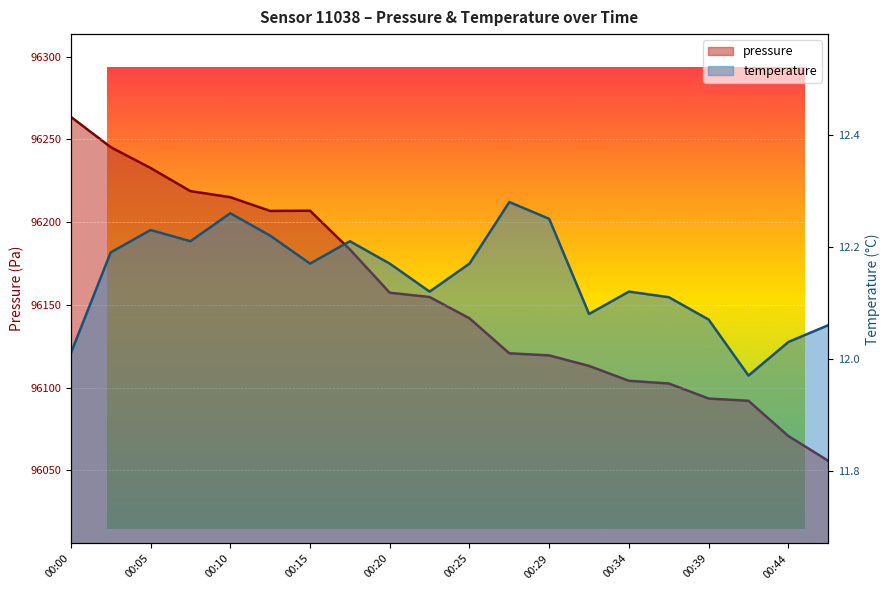

What is the maximum value shown in the chart?

96263.6